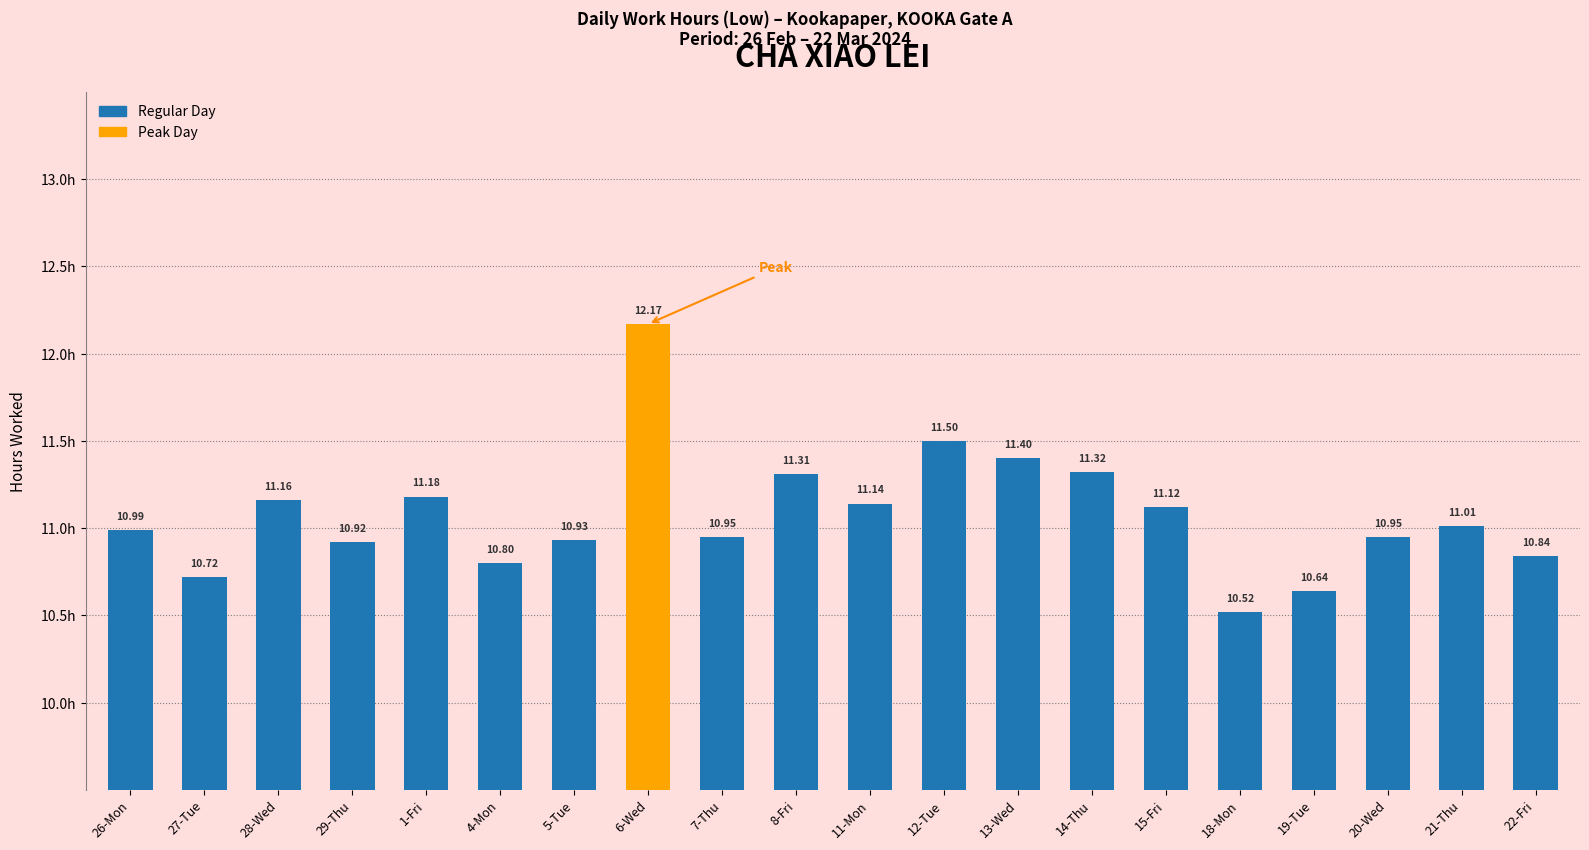

What is the sum of the values at 15-Fri and 21-Thu?

22.1